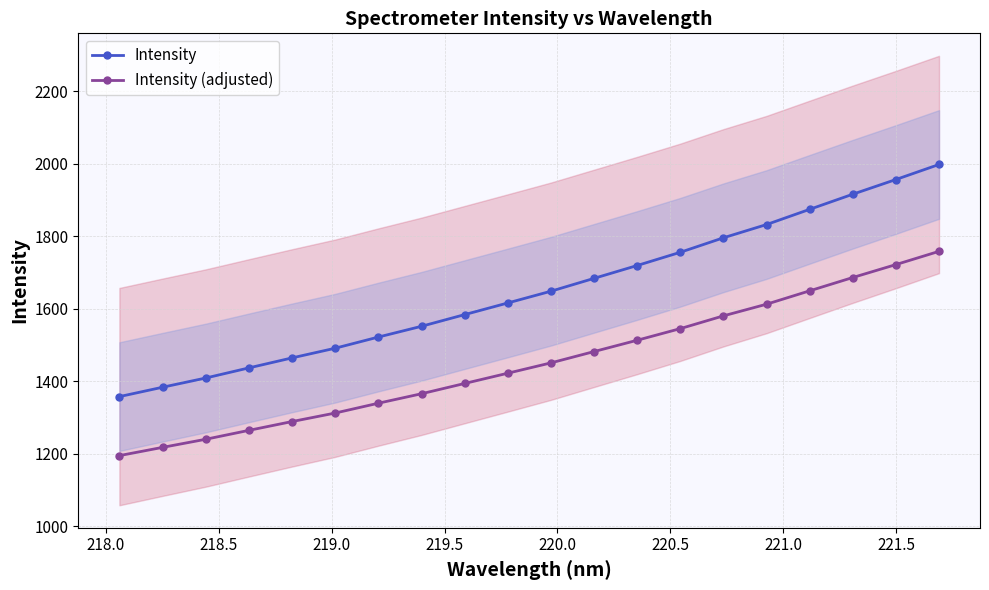

What is the highest value of the Intensity series?

1998.4